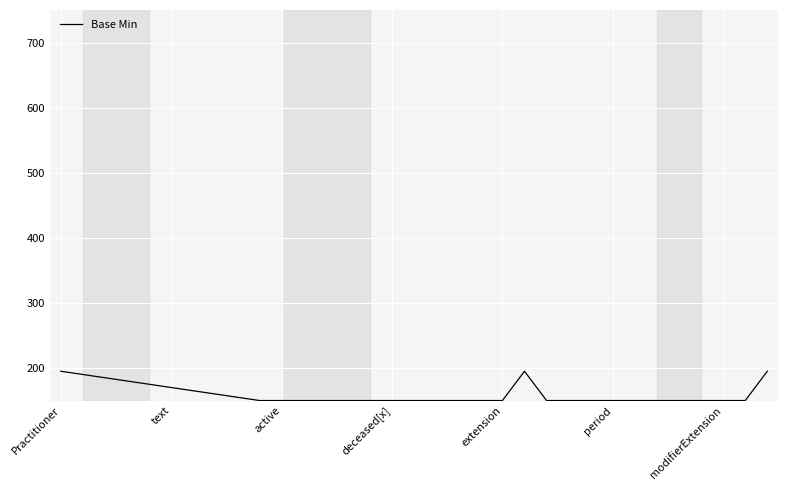

True or false: the data has more than 0 interior local peaks.

True